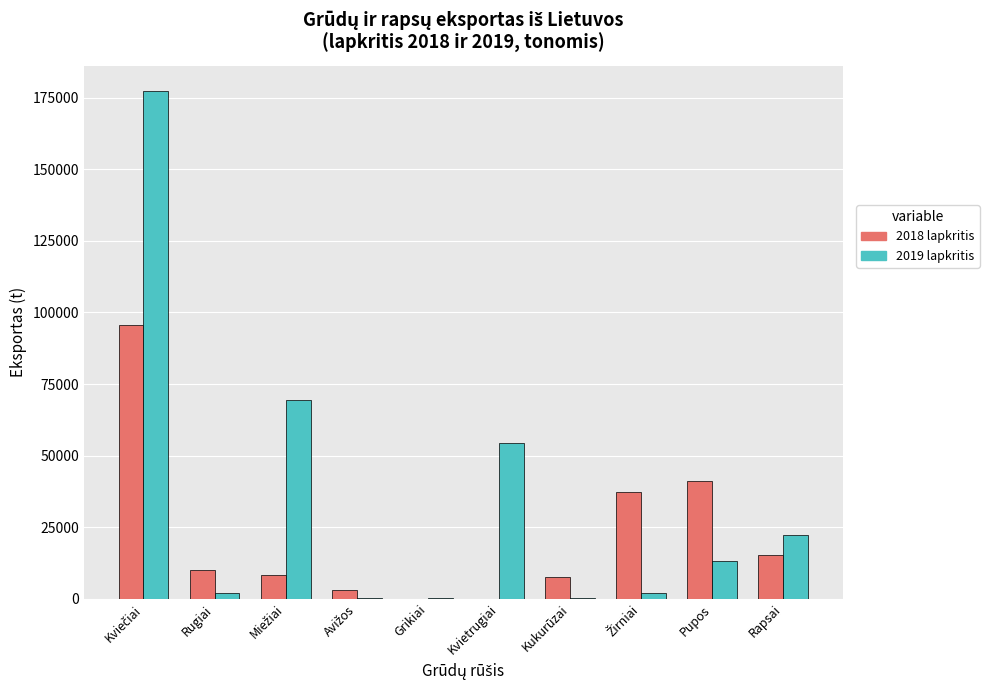

What is the greatest value displayed?

177312.3